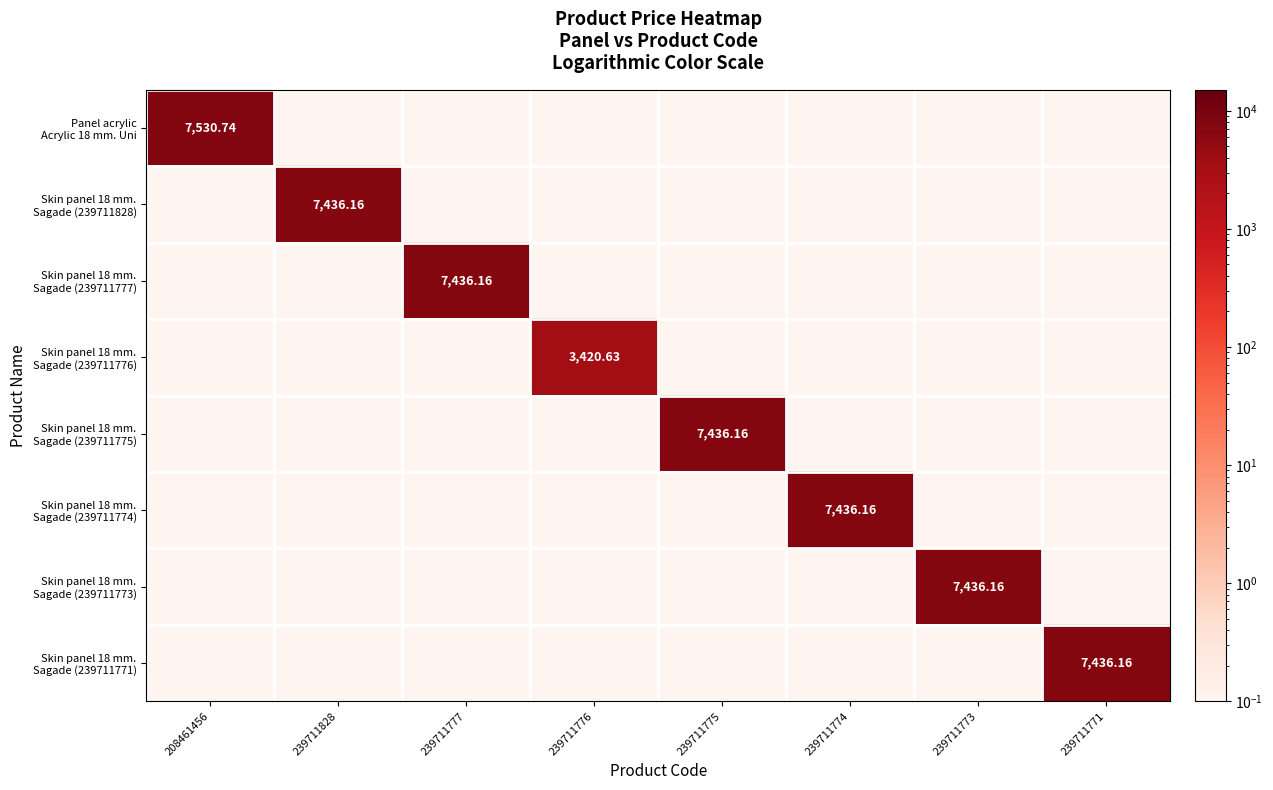

Which series has the largest total across all categories?

Panel acrylic Acrylic 18 mm. Uni